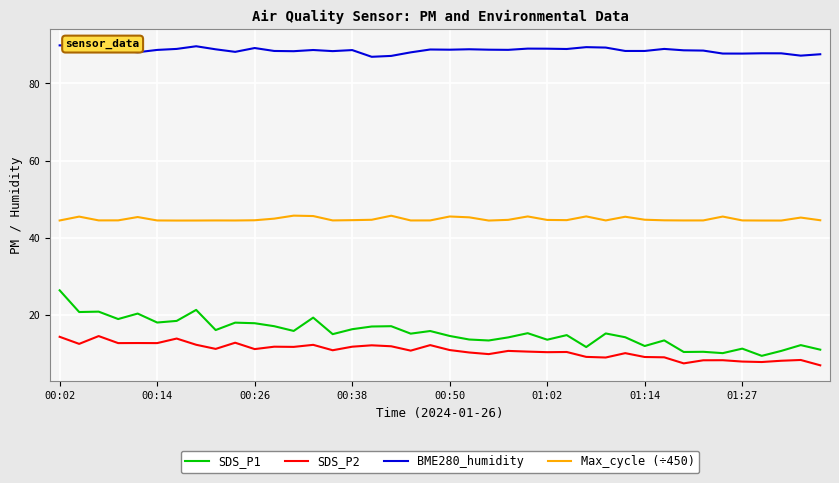

True or false: BME280_humidity and Max_cycle (÷450) cross at least once.

False